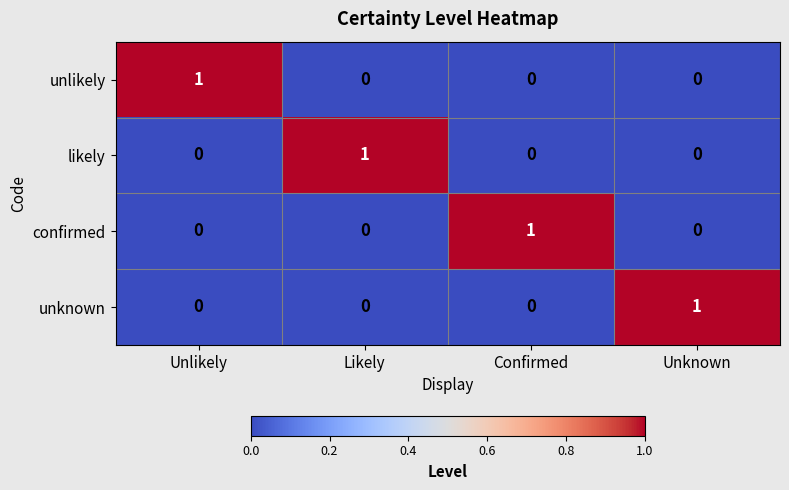

At how many categories does at least one series exceed 0?

4